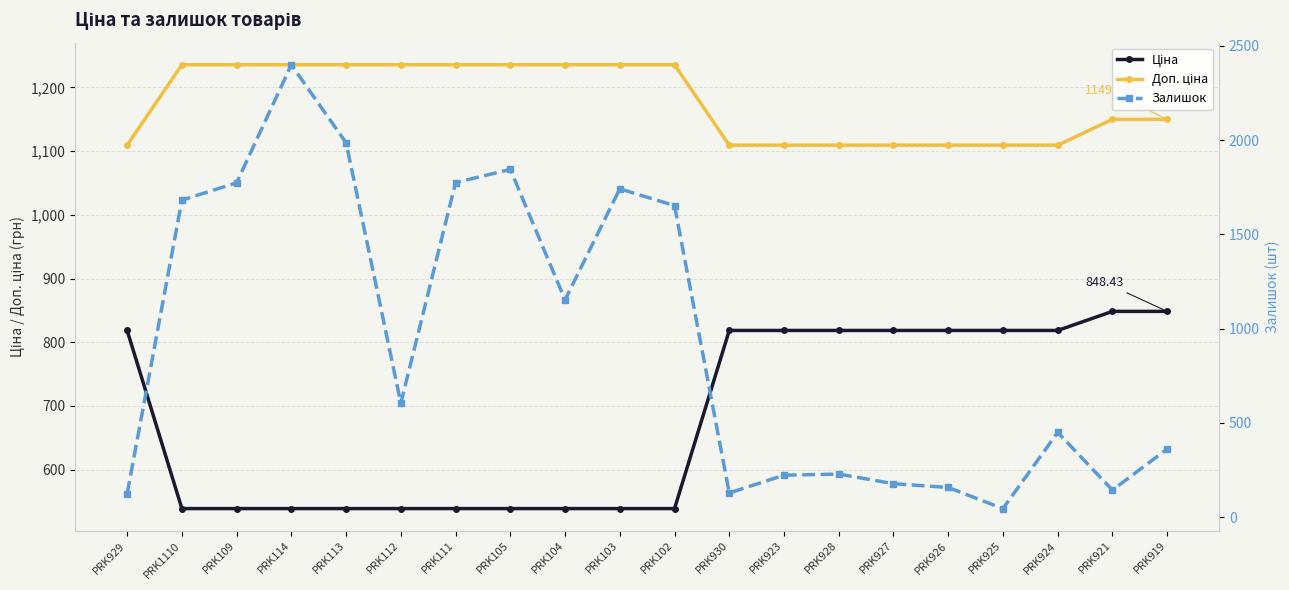

Rank the series at PRK111 from lowest to highest value.

Ціна, Доп. ціна, Залишок